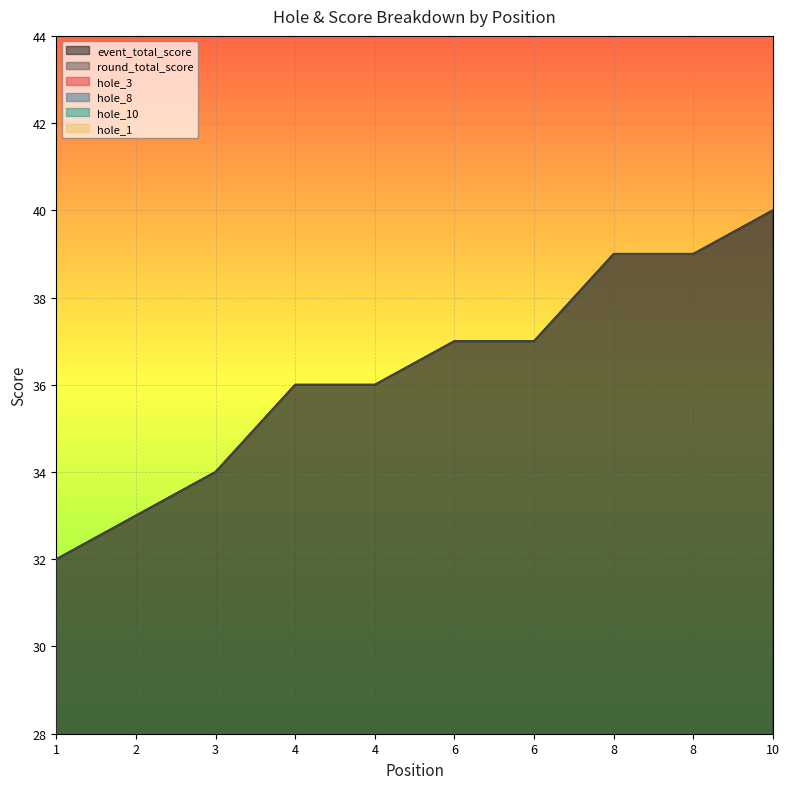

Which series has the largest total across all categories?

event_total_score